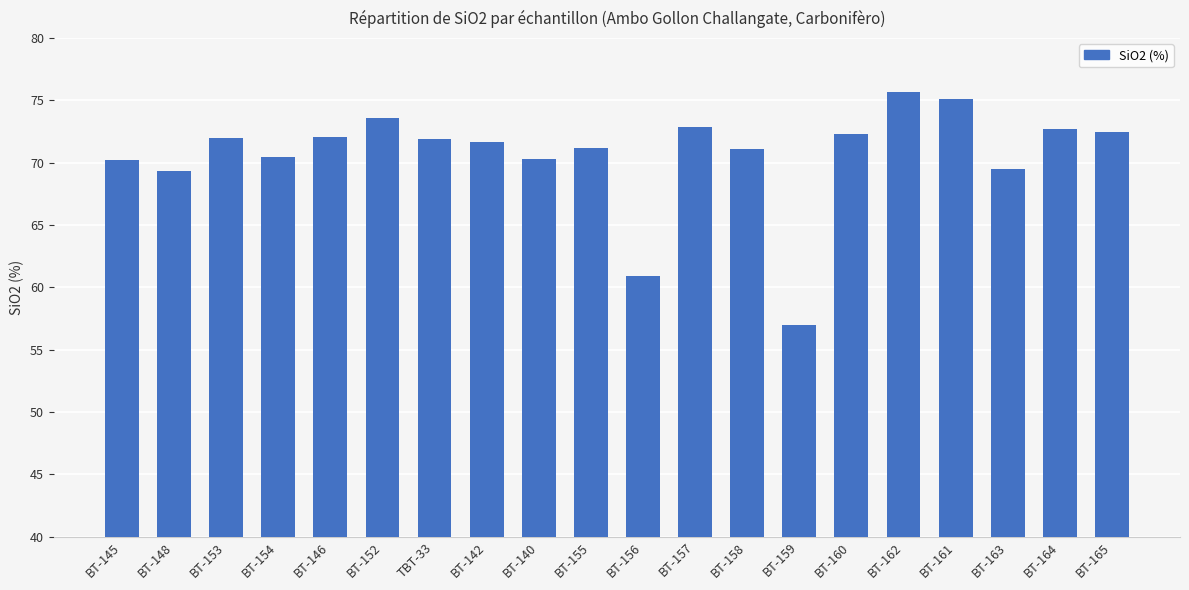

What position from the left is BT-145?

1